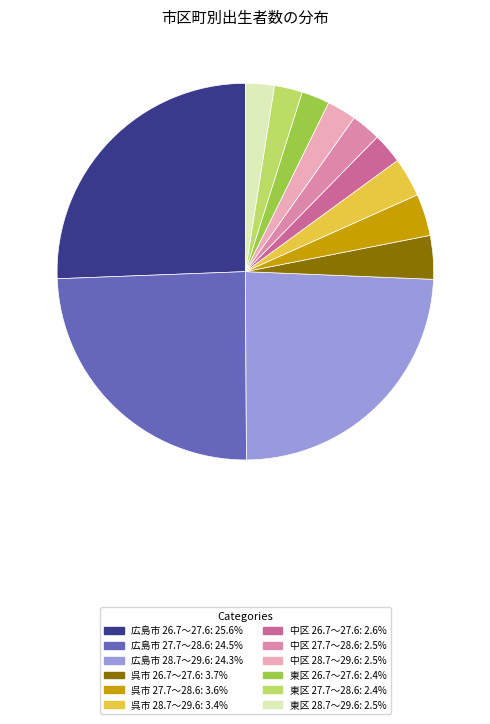

What is the largest slice in the pie chart?

広島市 26.7～27.6